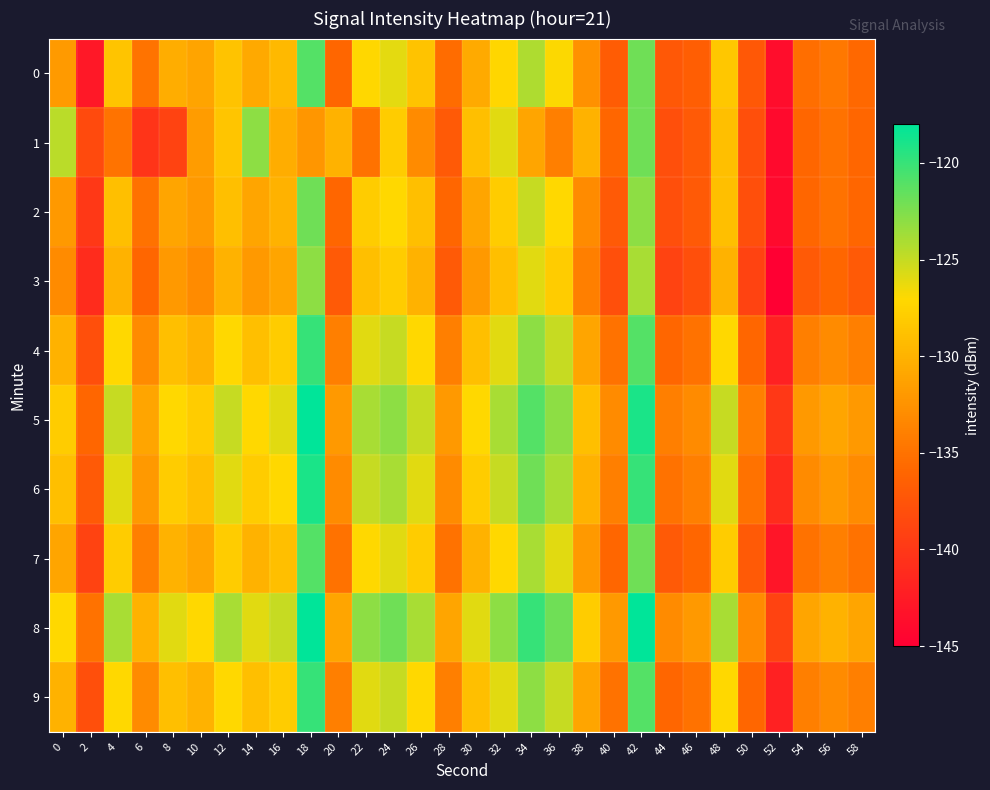

Which series has the largest total across all categories?

8